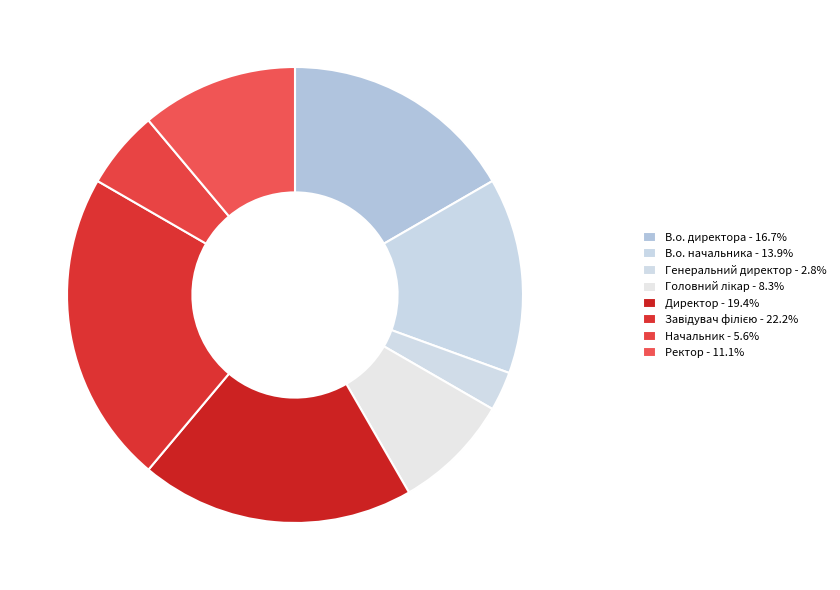

What percentage is NOT represented by Головний лікар?

91.7%